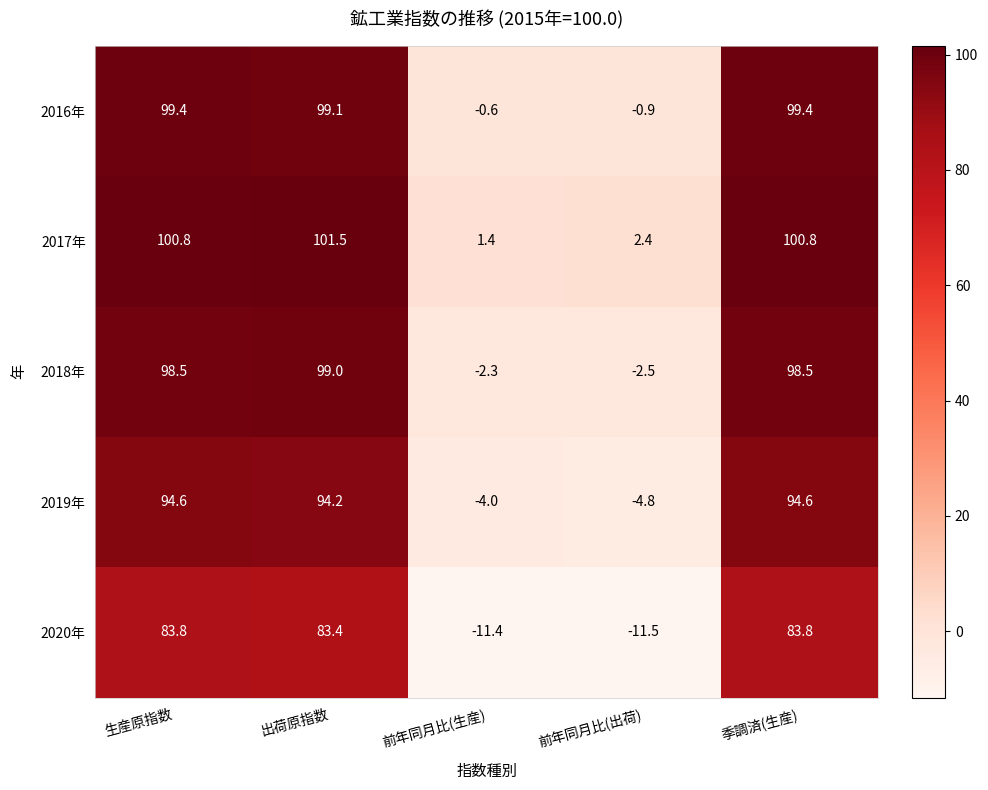

Which series has the largest total across all categories?

2017年